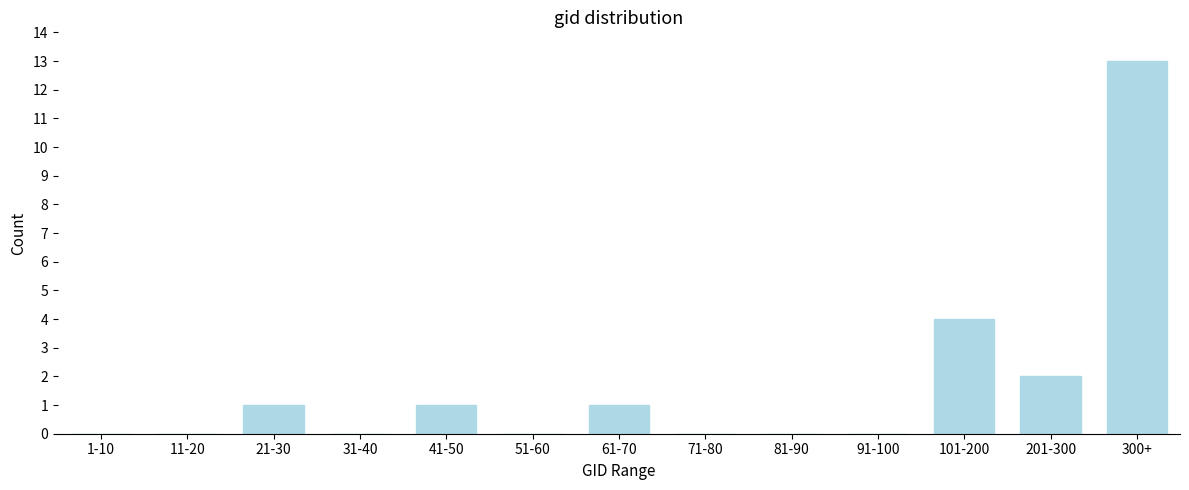

Reading left to right, what are all the values shown in this chart?

1-10=0	11-20=0	21-30=1	31-40=0	41-50=1	51-60=0	61-70=1	71-80=0	81-90=0	91-100=0	101-200=4	201-300=2	300+=13